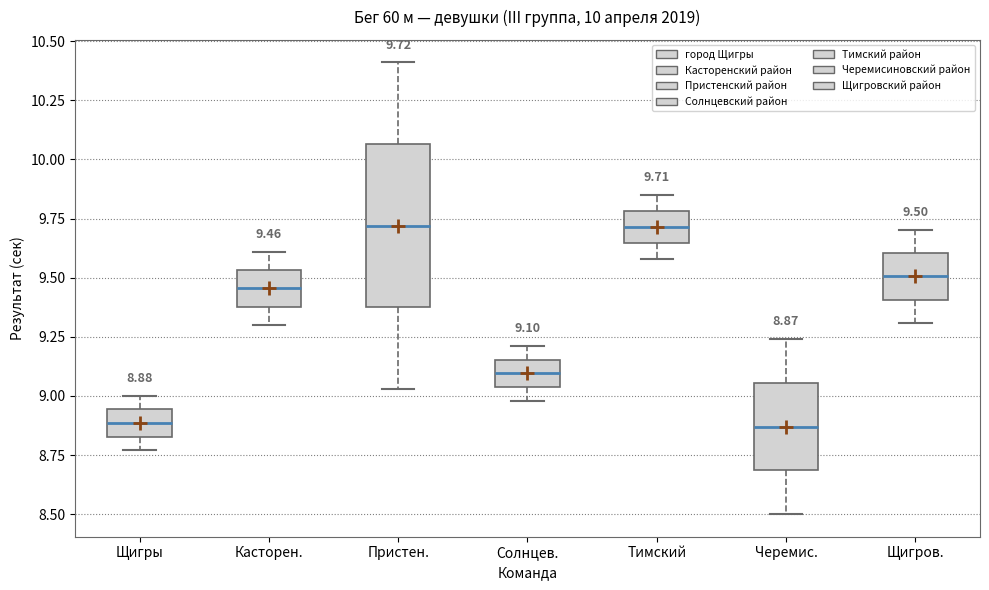

Comparing the boxes themselves (not the whiskers), which one is the tallest?

Пристен.